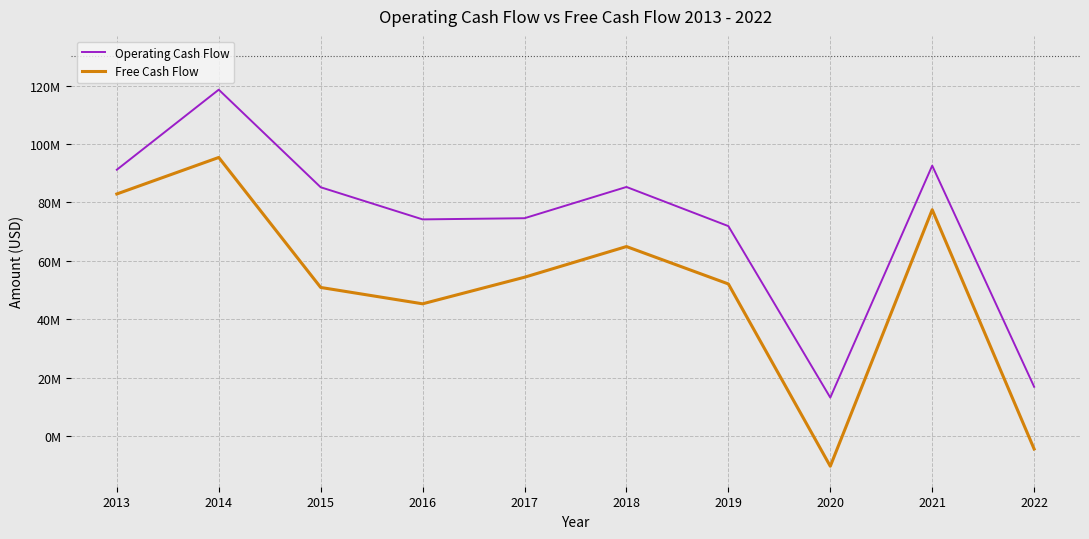

What is the total value across all series at 2015?

136100000